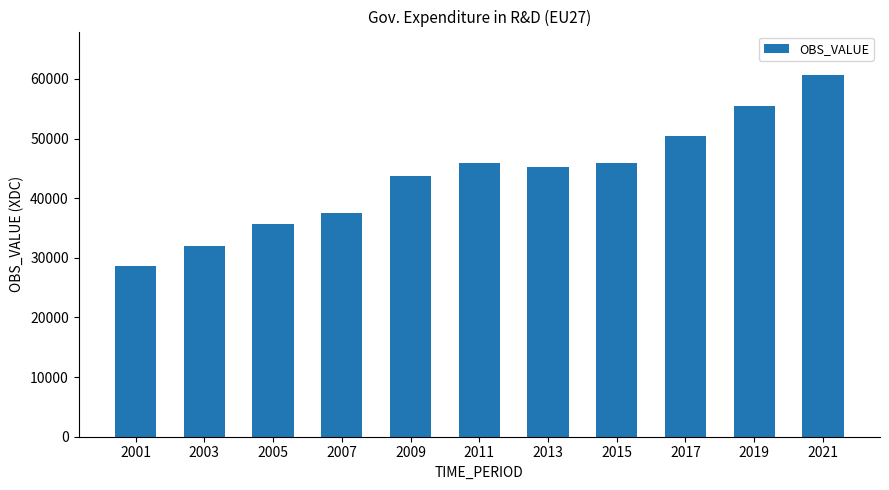

What is the difference between the second highest and second lowest values?

23490.6